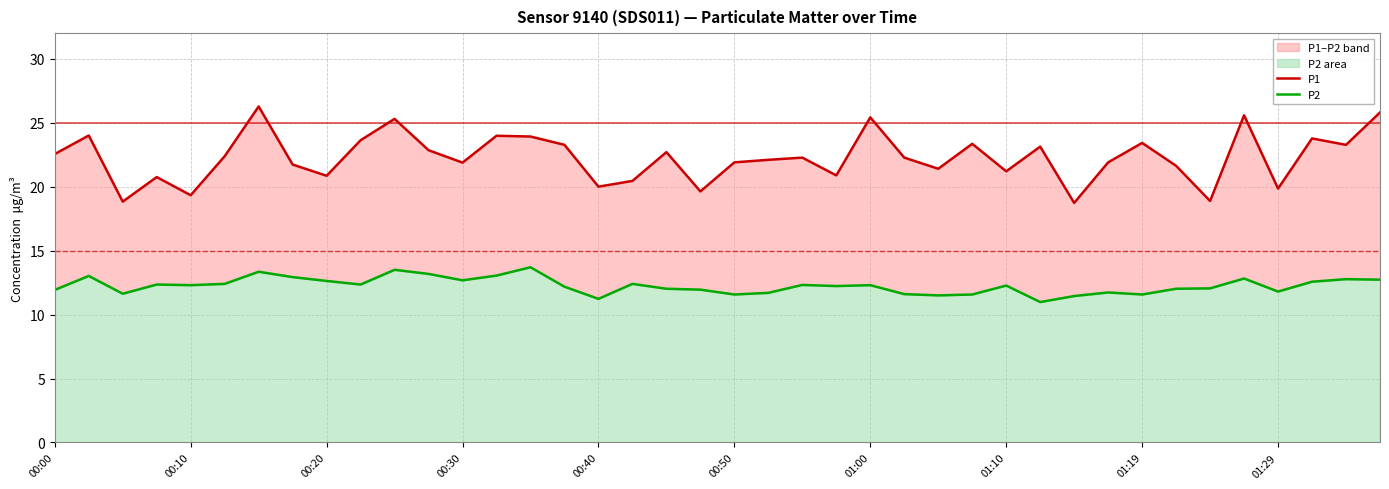

Read the P2 value at 33.

12.0